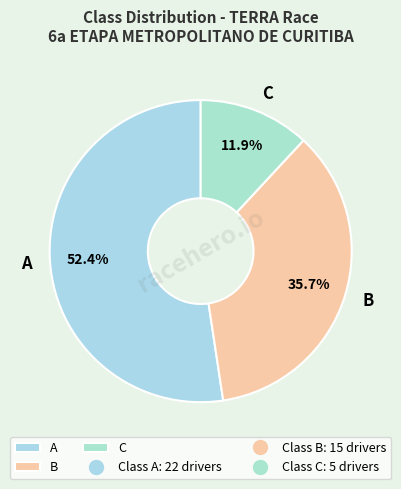

To the nearest percent, what is the average slice percentage?

33%